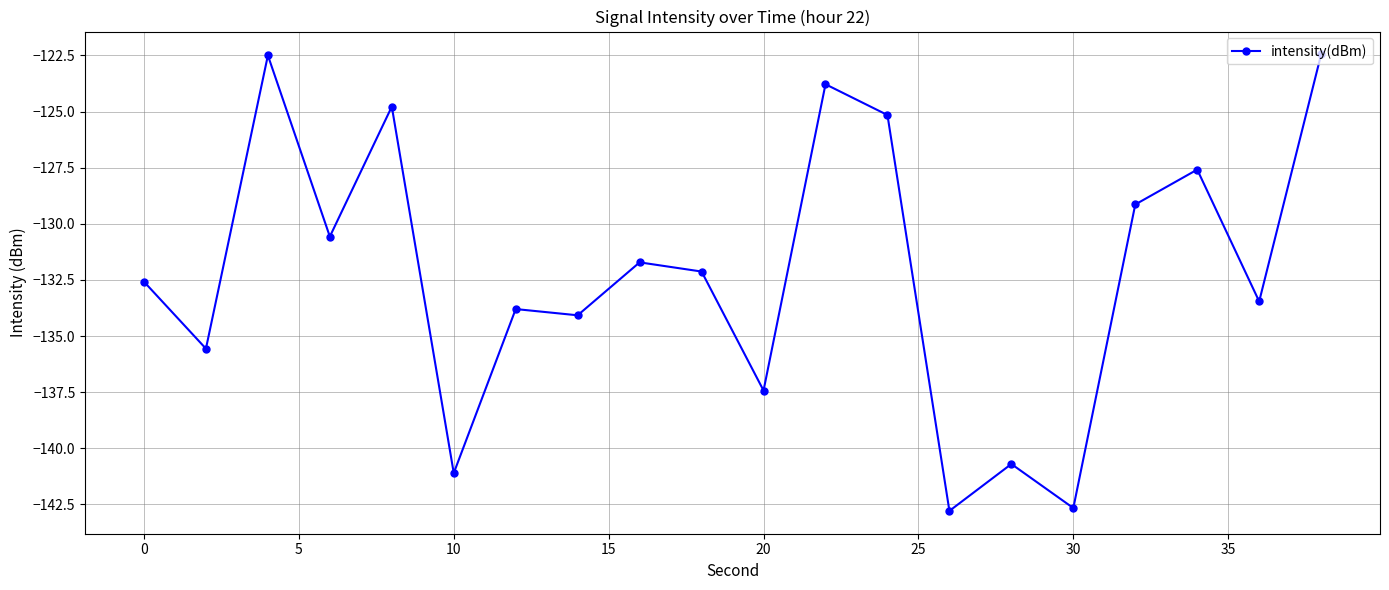

How many interior local peaks (higher than both neighbors) does the data have?

7